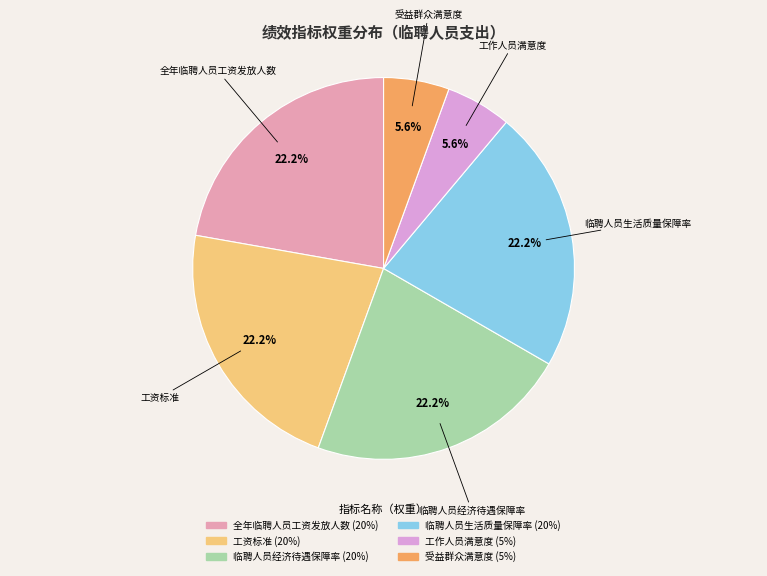

What portion of the pie excludes 临聘人员生活质量保障率?

77.8%